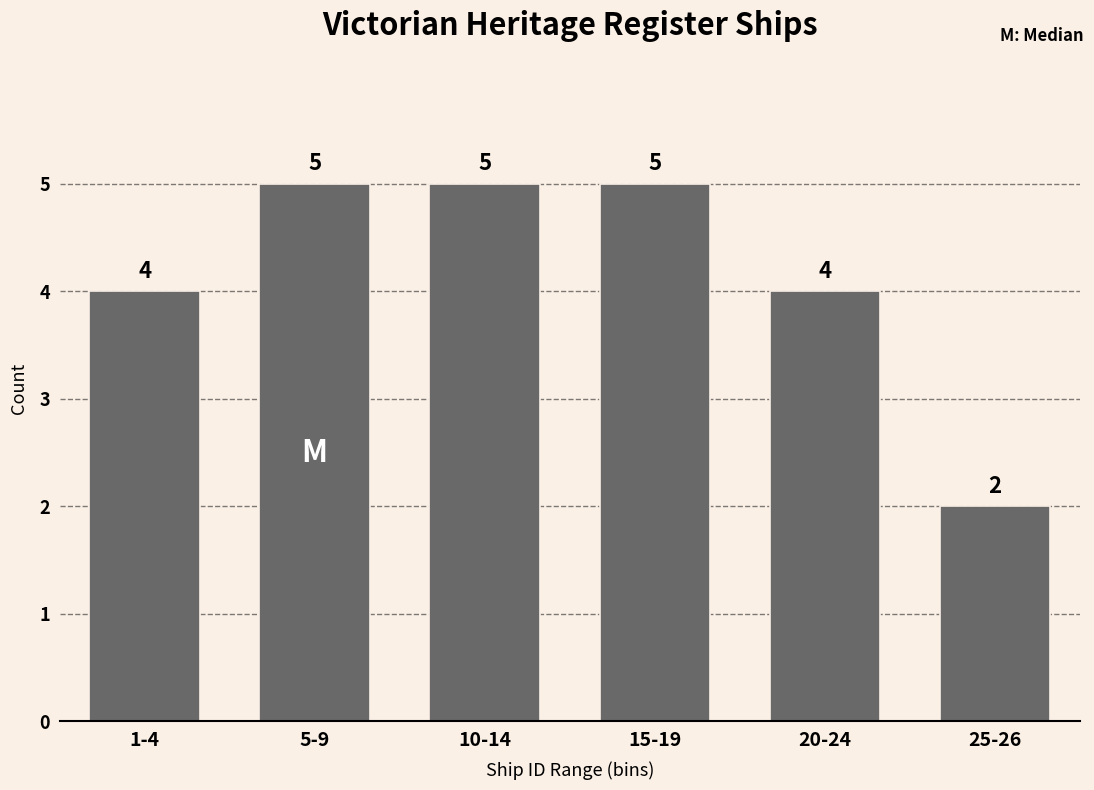

Reading right to left, transcribe all the data shown in this chart.

25-26=2	20-24=4	15-19=5	10-14=5	5-9=5	1-4=4